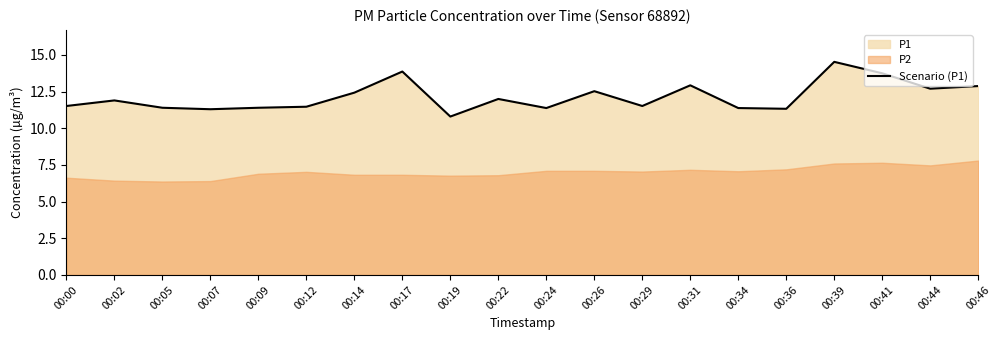

Rank the categories by value from lowest to highest.

00:19, 00:07, 00:36, 00:24, 00:34, 00:05, 00:09, 00:12, 00:00, 00:29, 00:02, 00:22, 00:14, 00:26, 00:44, 00:46, 00:31, 00:41, 00:17, 00:39